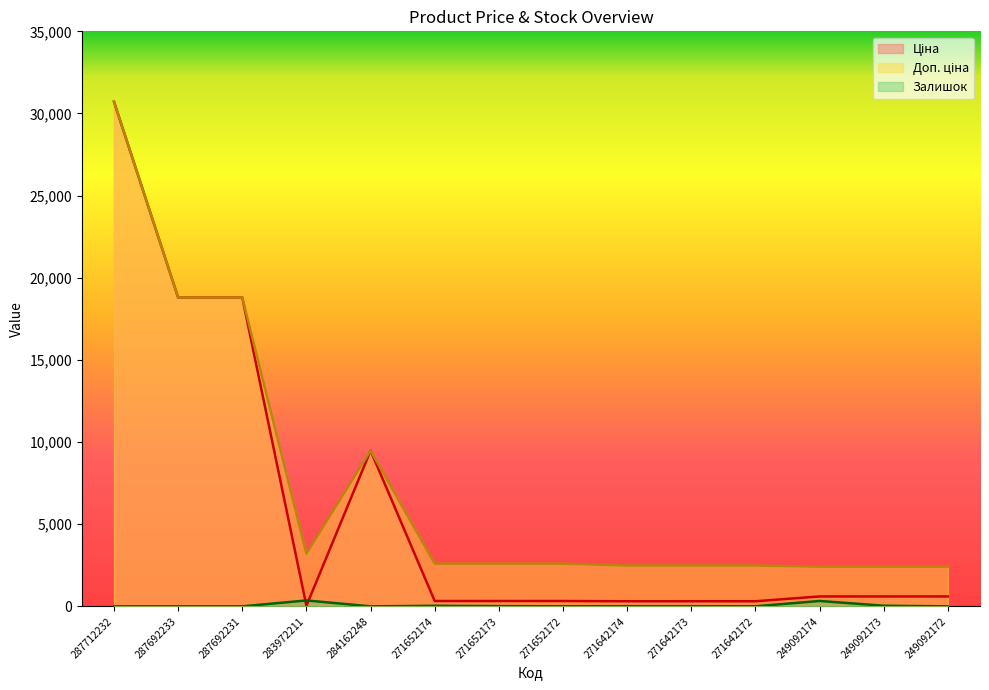

Reading left to right, transcribe all the data shown in this chart.

Ціна: 30717.1	18796.8	18796.8	32.0	9480.1	324.8	324.8	324.8	310.3	310.3	310.3	603.7	603.7	603.7
Доп. ціна: 30717.1	18796.8	18796.8	3205.0	9480.1	2598.3	2598.3	2598.3	2482.4	2482.4	2482.4	2414.8	2414.8	2414.8
Залишок: 0.0	0.0	0.0	360.0	0.0	34.0	15.0	4.0	11.0	10.0	4.0	328.0	38.0	0.0